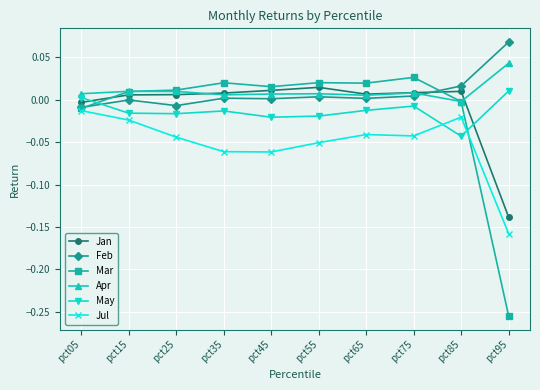

True or false: Apr and Feb cross at least once.

True